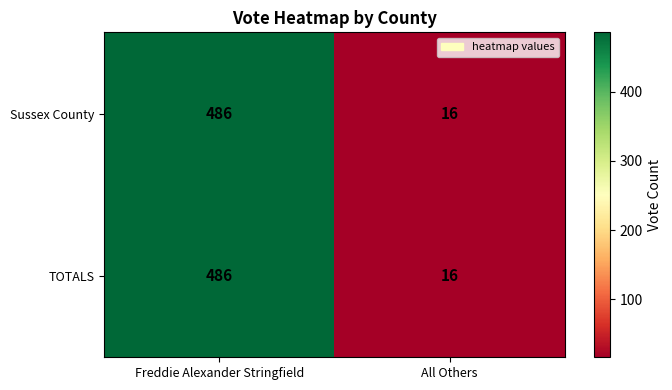

Which category has the highest value in the TOTALS series?

Freddie Alexander Stringfield